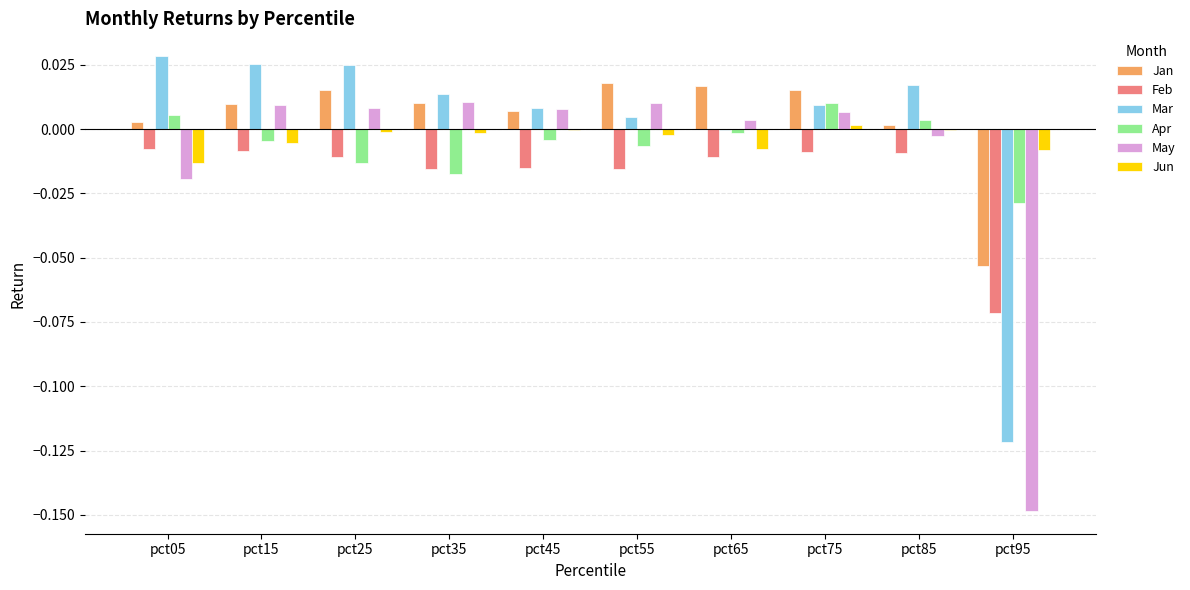

Is the value of Mar at pct65 greater than the value of Jan at pct15?

No